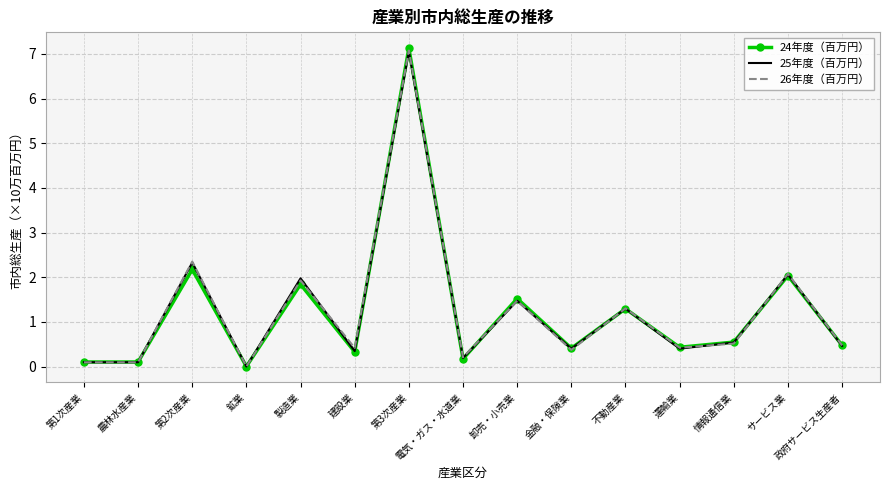

What position from the left is 政府サービス生産者?

15